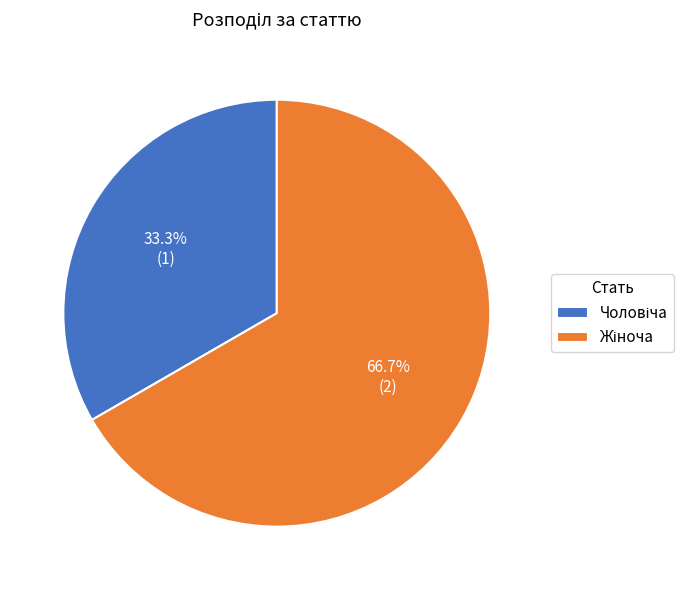

Does any single category account for the majority?

Yes